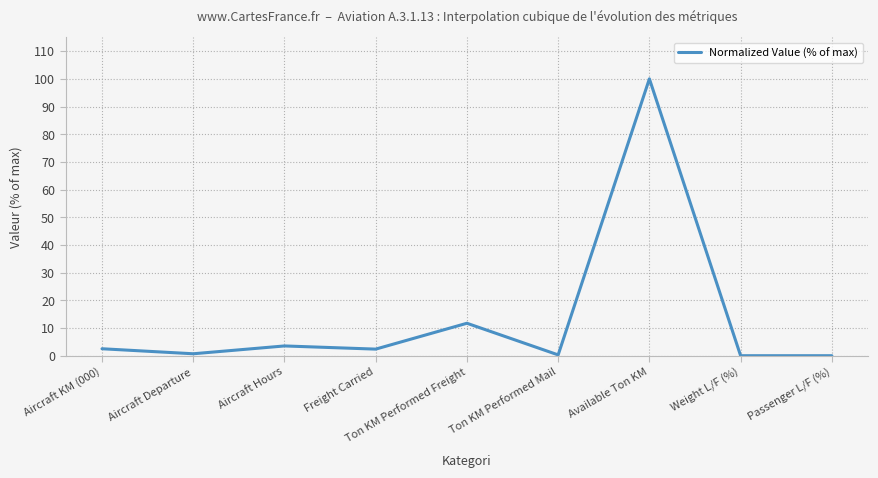

The value at Weight L/F (%) is 0.0. True or false?

True